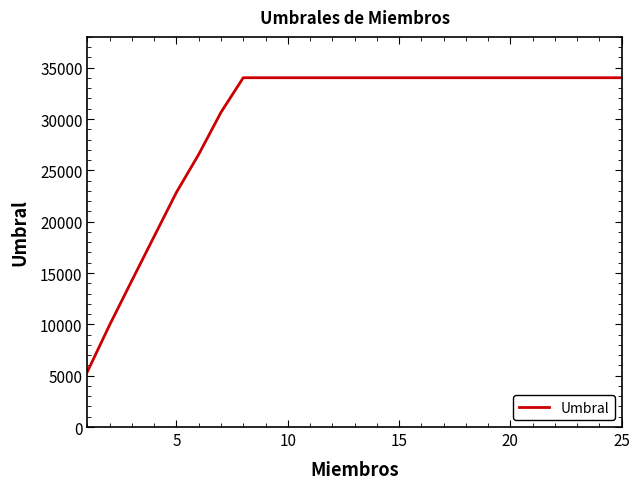

What is the difference between the maximum and minimum values?

28621